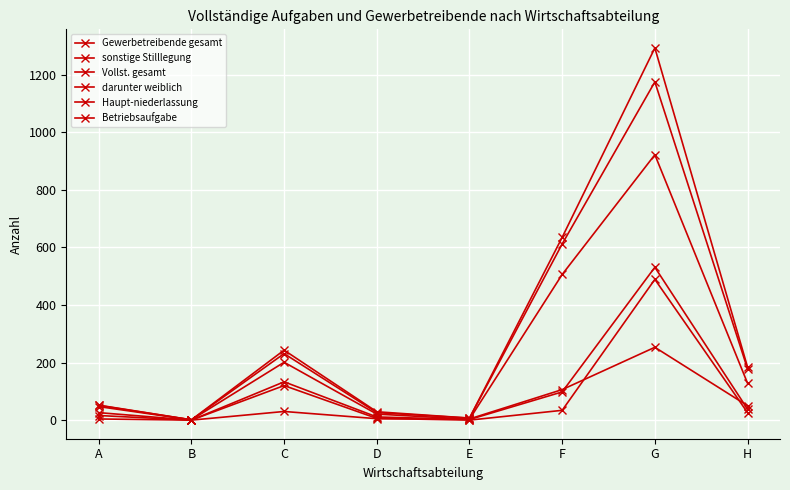

How many data points in sonstige Stilllegung are less than 128?

4